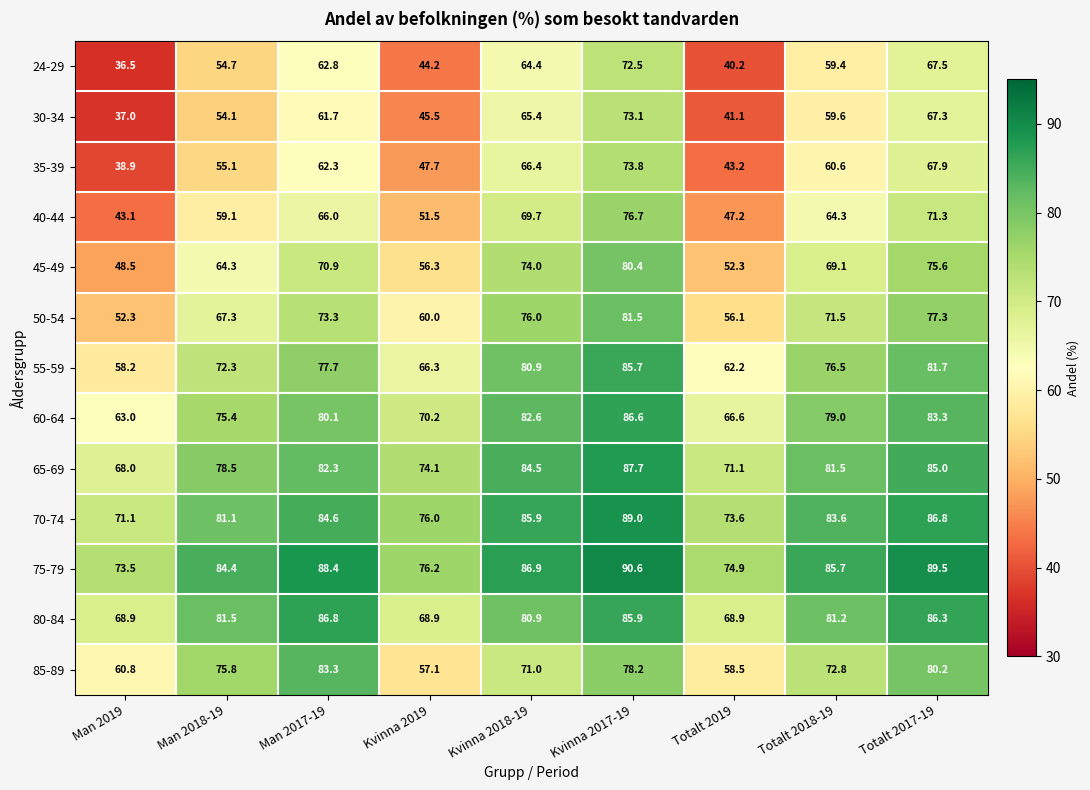

At which label does 30-34 reach its minimum?

Man 2019